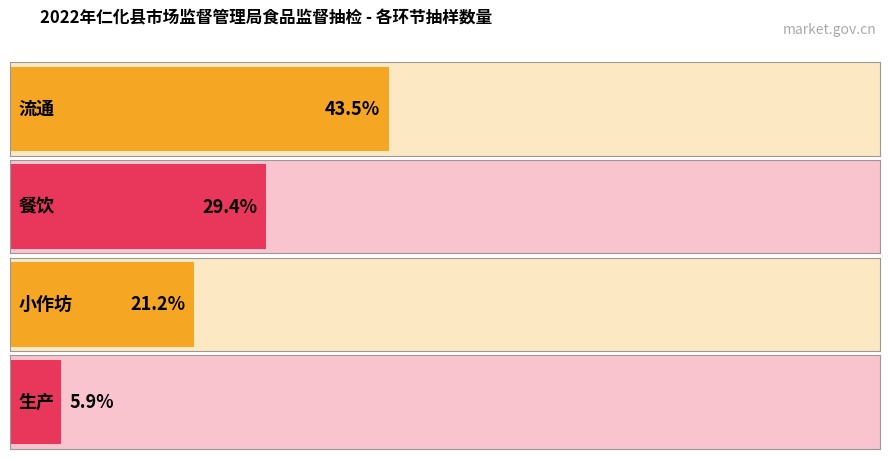

Where does the data first go above 6?

流通